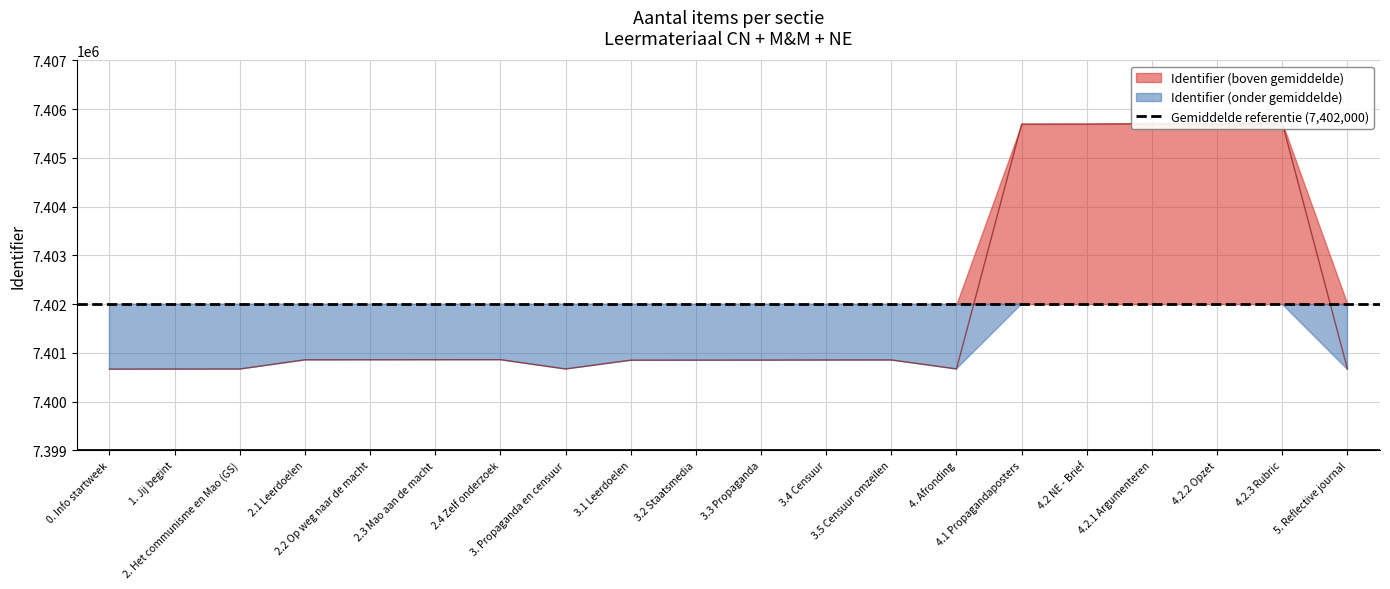

List the labels in order of value, smallest first.

0. Info startweek, 1. Jij begint, 2. Het communisme en Mao (GS), 3. Propaganda en censuur, 4. Afronding, 5. Reflective journal, 3.1 Leerdoelen, 3.2 Staatsmedia, 3.3 Propaganda, 3.4 Censuur, 3.5 Censuur omzeilen, 2.1 Leerdoelen, 2.2 Op weg naar de macht, 2.3 Mao aan de macht, 2.4 Zelf onderzoek, 4.1 Propagandaposters, 4.2 NE - Brief, 4.2.2 Opzet, 4.2.1 Argumenteren, 4.2.3 Rubric